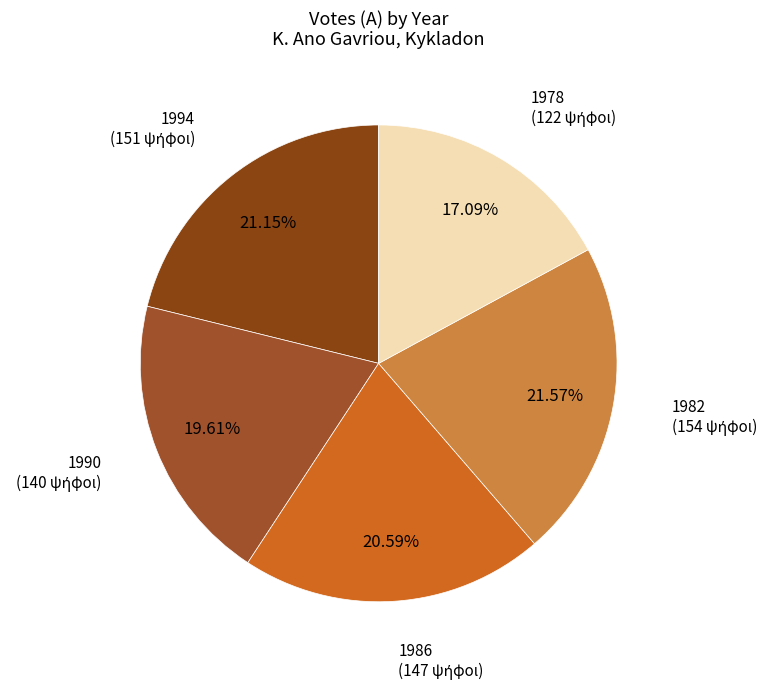

How many slices are in this pie chart?

5